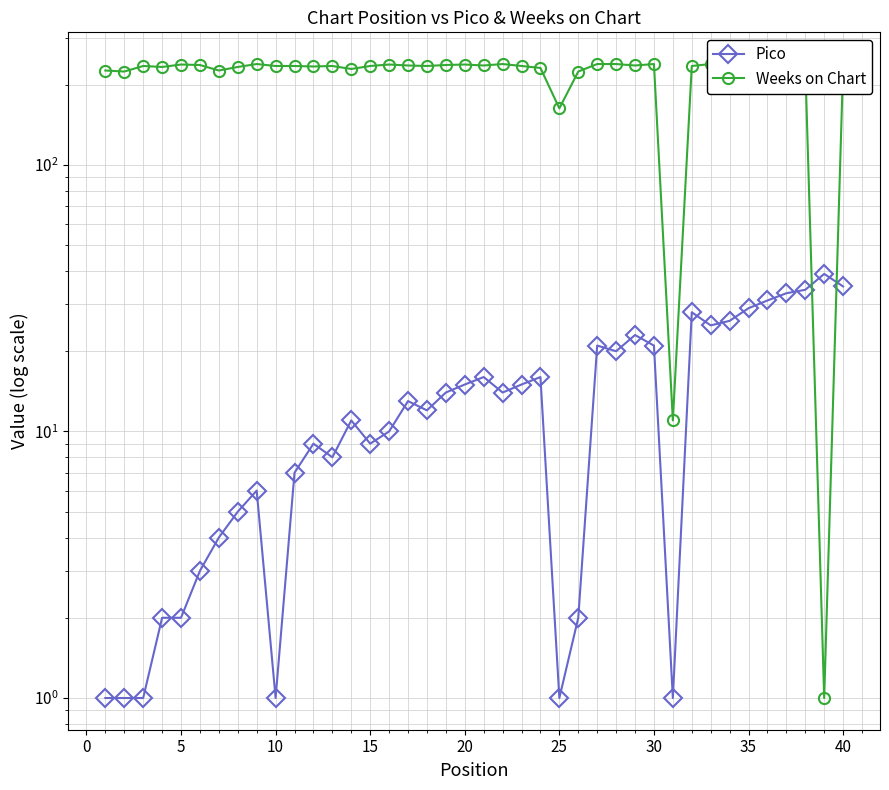

Rank the series by their maximum value, from lowest to highest.

Pico, Weeks on Chart